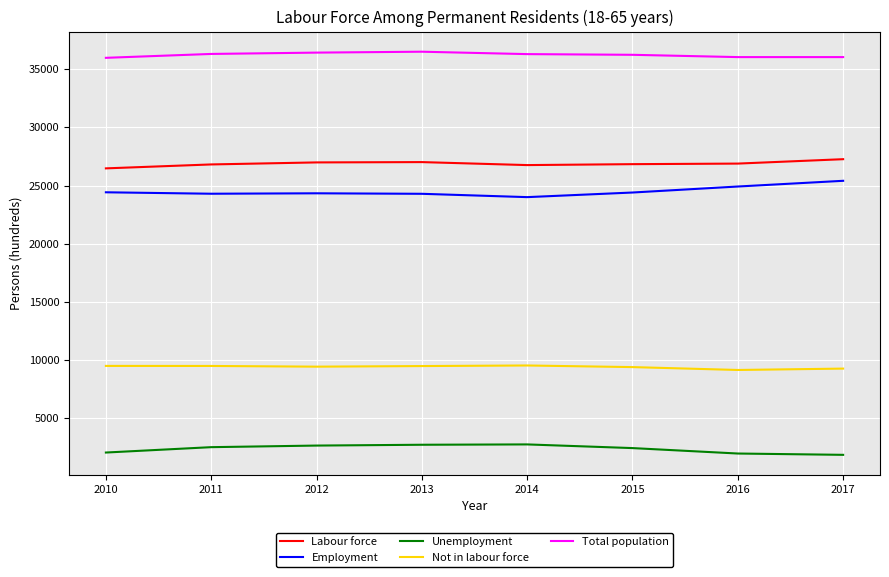

At which label does Labour force first exceed 26893?

2012